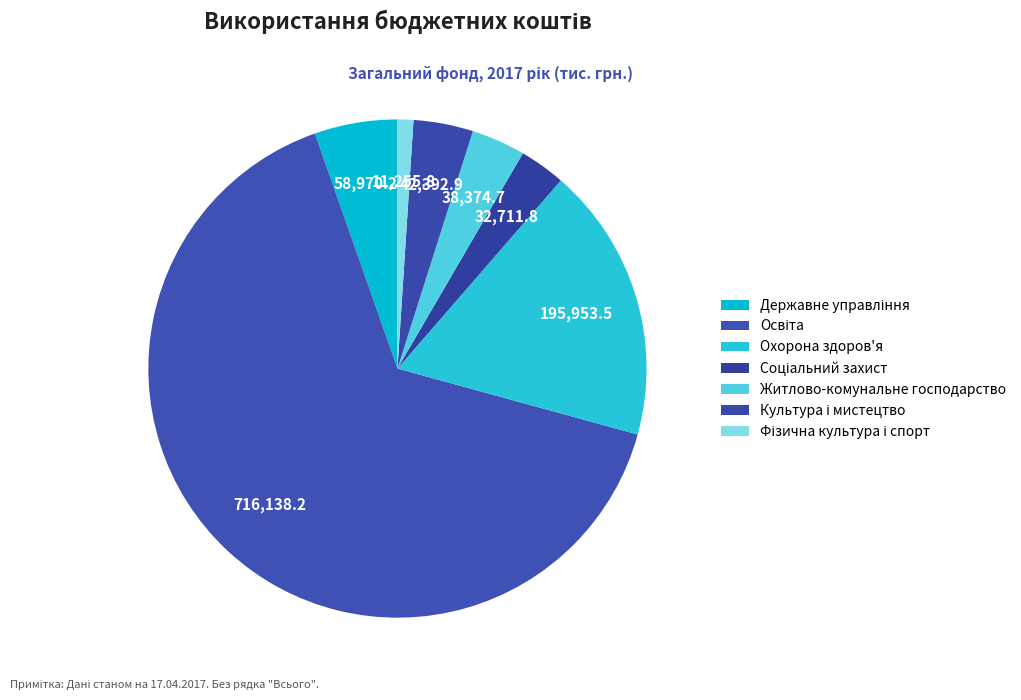

What is the smallest slice in the pie chart?

Фізична культура і спорт